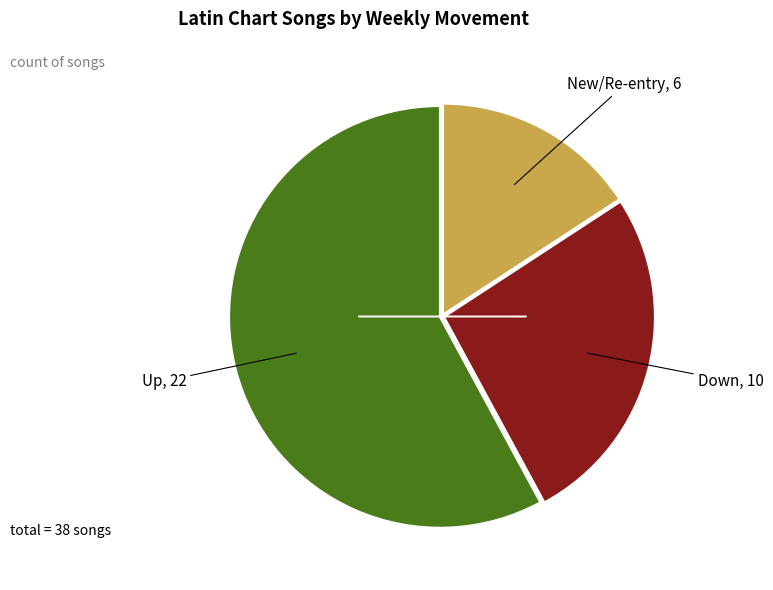

How many slices are in this pie chart?

3